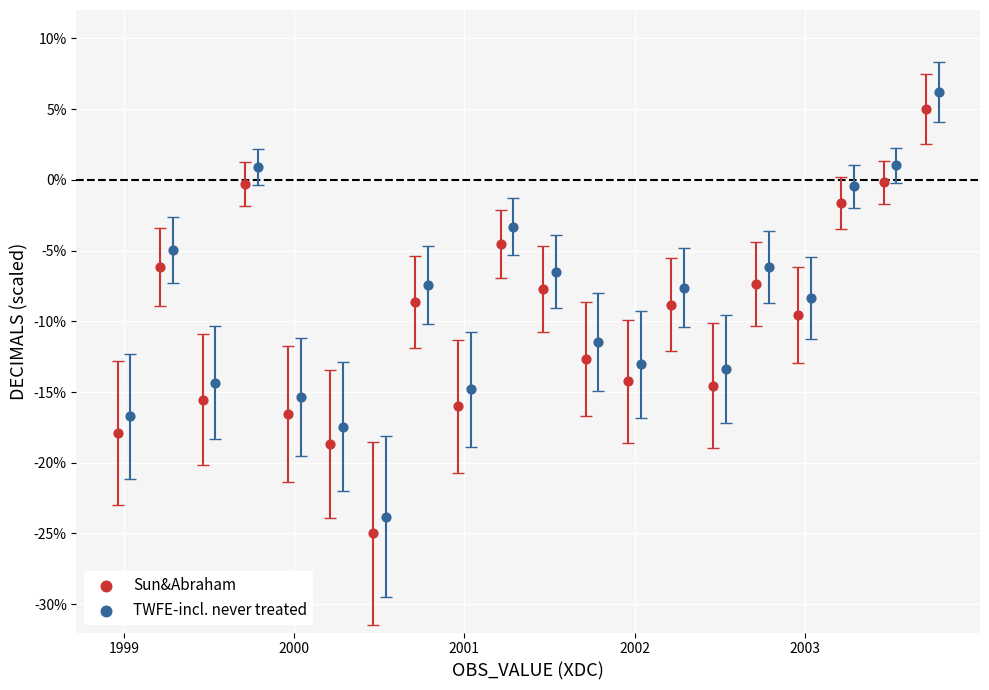

Which series reaches the maximum Y coordinate?

TWFE-incl. never treated